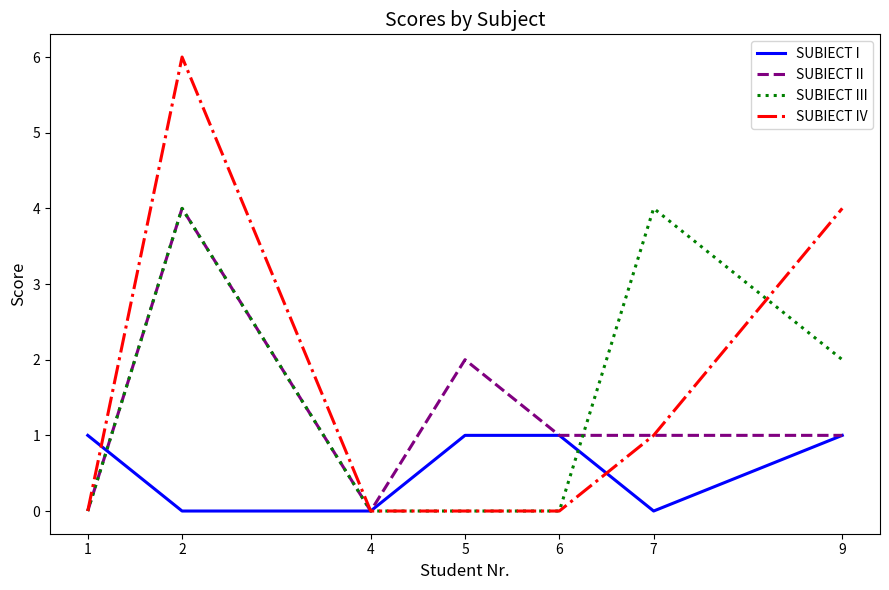

What is the maximum value for SUBIECT III?

4